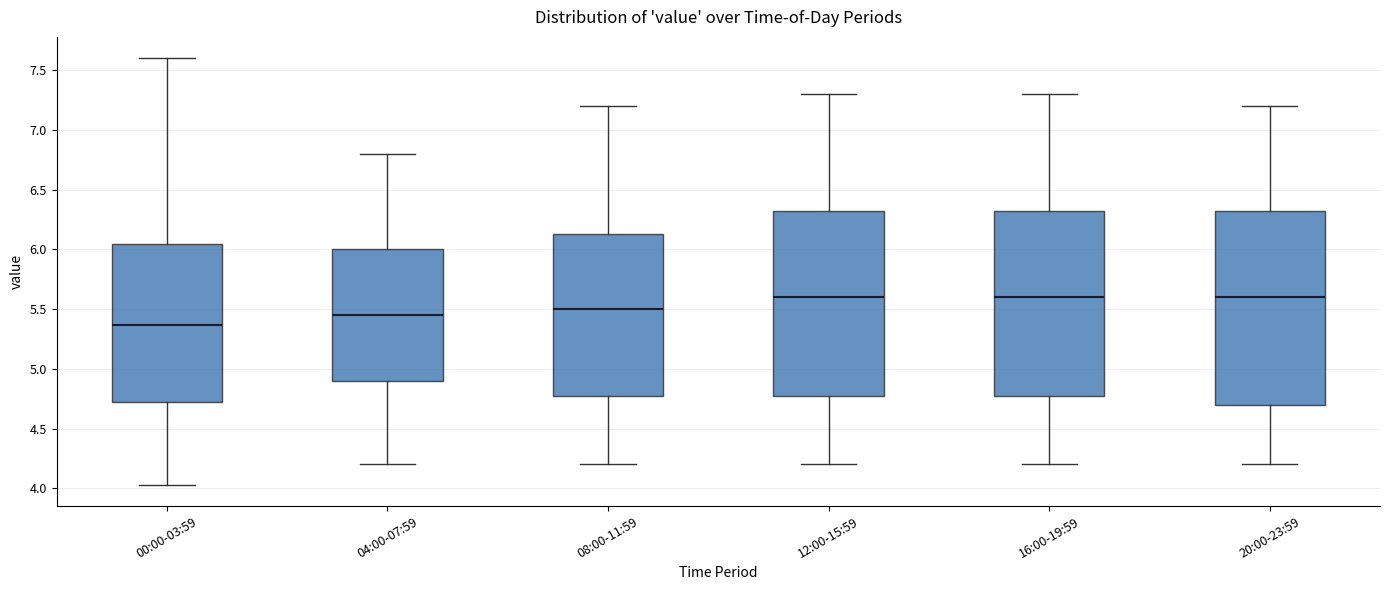

Comparing the boxes themselves (not the whiskers), which one is the tallest?

20:00-23:59